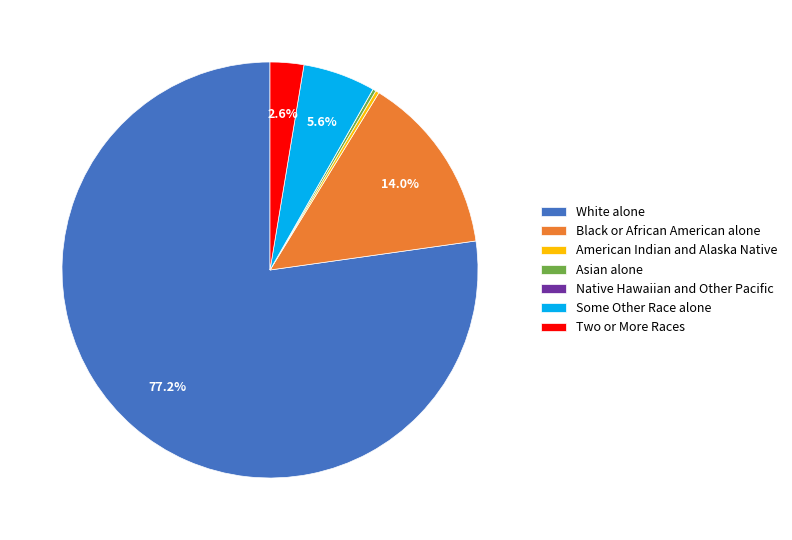

Is the sum of Black or African American alone and Some Other Race alone greater than half?

No